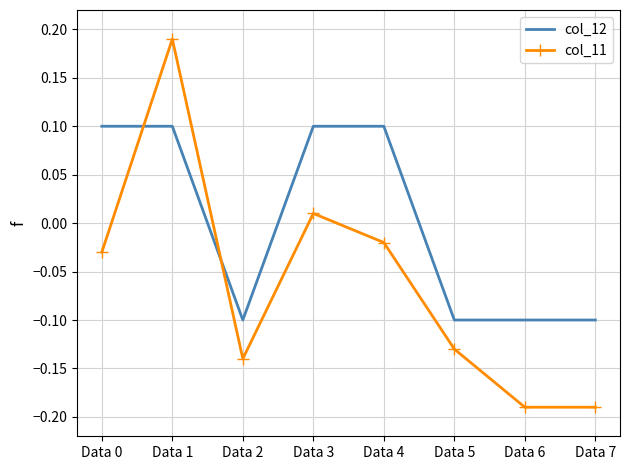

List the series in order of their peak value, highest first.

col_11, col_12